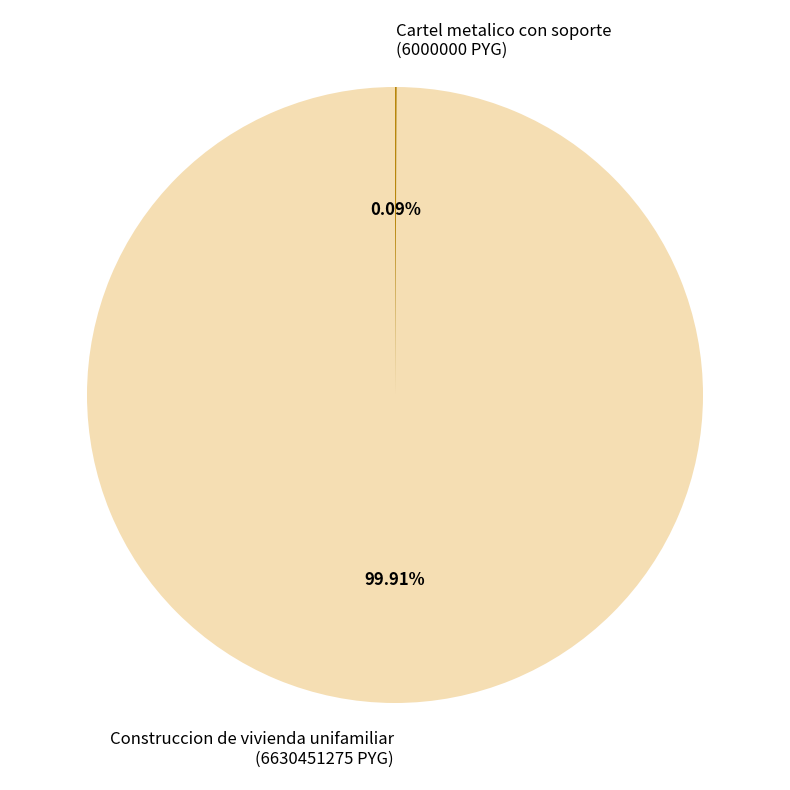

Is there any slice that represents more than half of the pie?

Yes